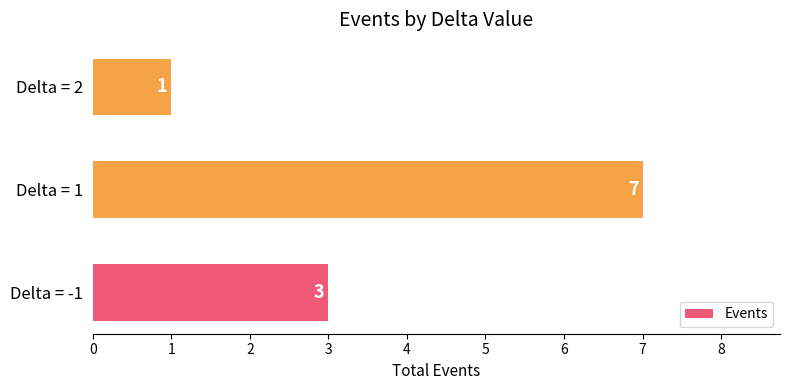

List the labels in order of value, smallest first.

Delta = 2, Delta = -1, Delta = 1